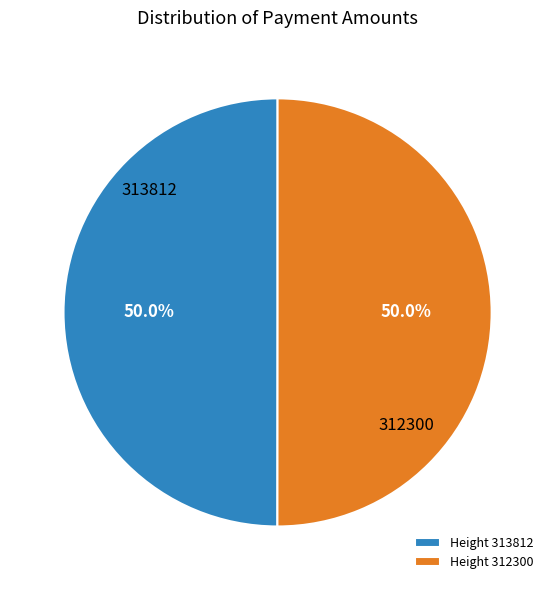

What percentage is NOT represented by Height 312300?

50.0%